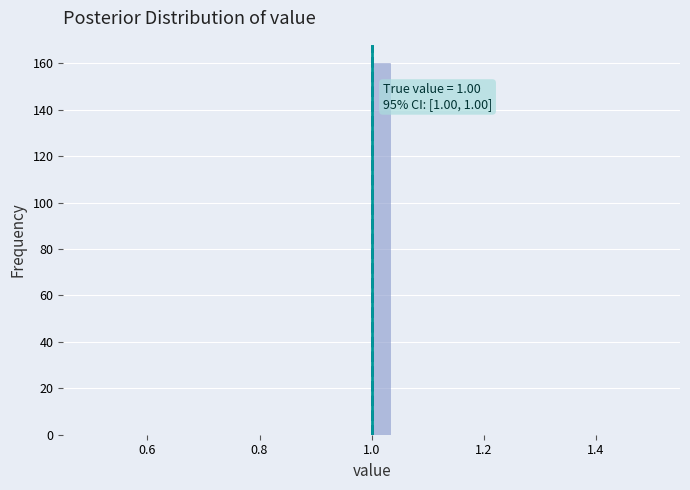

Read against the x-axis, roughly where is the centre of the tallest bar?

1.02